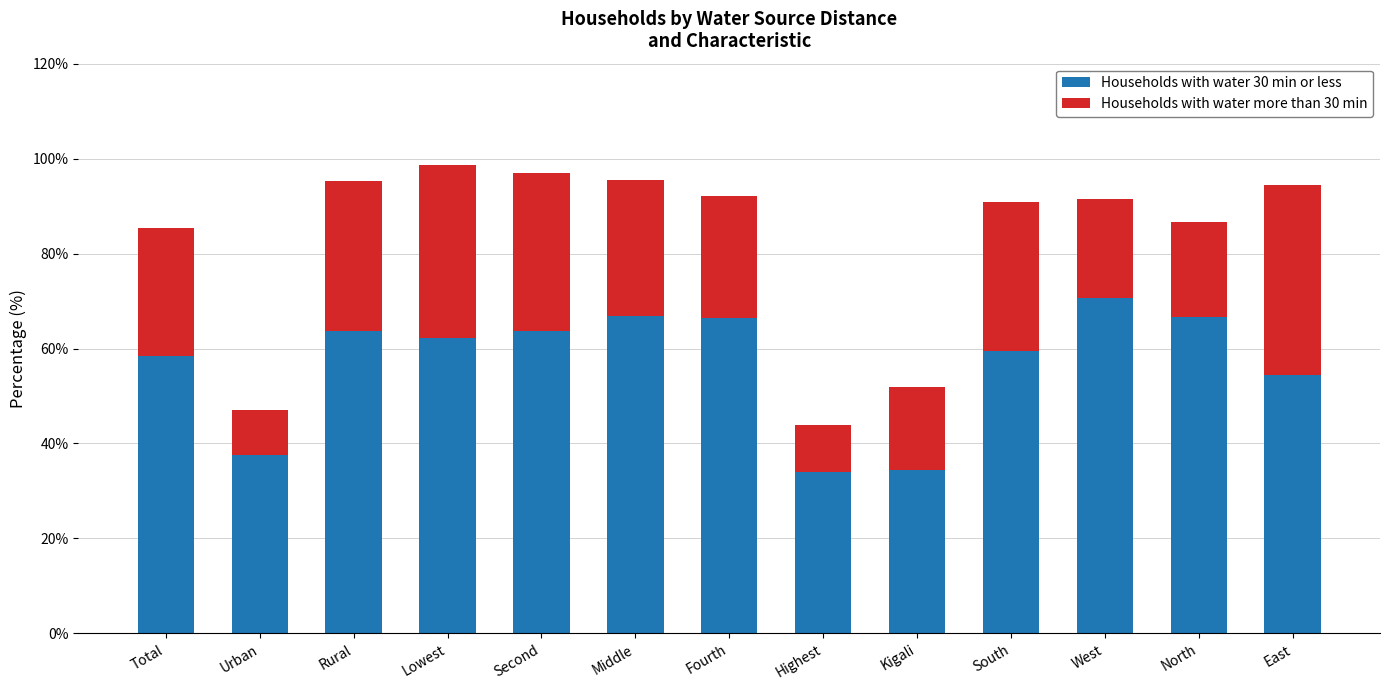

What is the sum of all Households with water 30 min or less values?

738.4